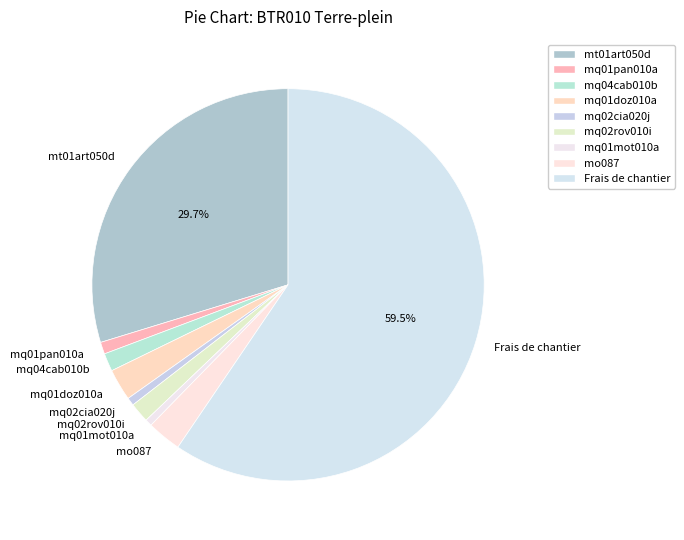

Is the sum of mo087 and mq01doz010a greater than half?

No